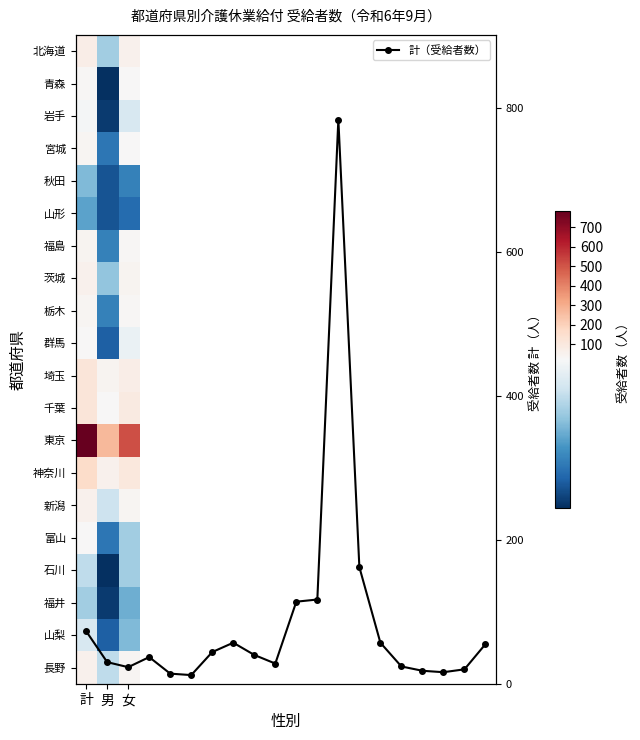

Which series has the largest range (max minus min)?

東京